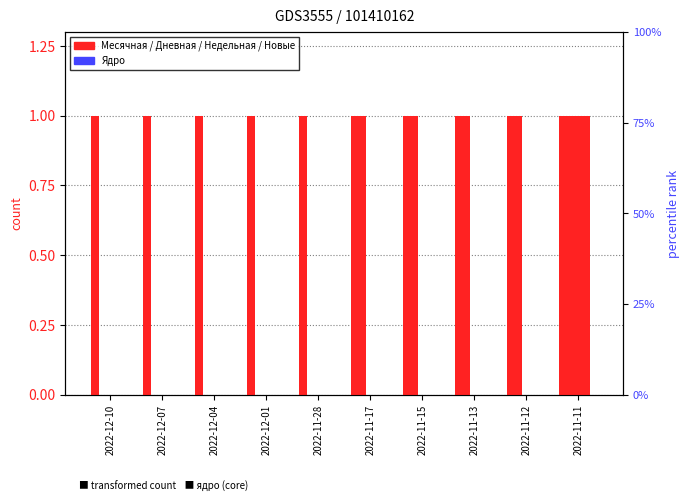

Which category has the highest value in the Дневная series?

2022-11-11